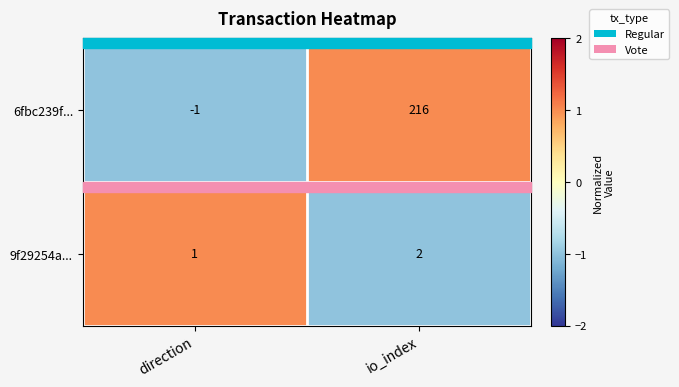

List the series in order of their peak value, highest first.

6fbc239f..., 9f29254a...